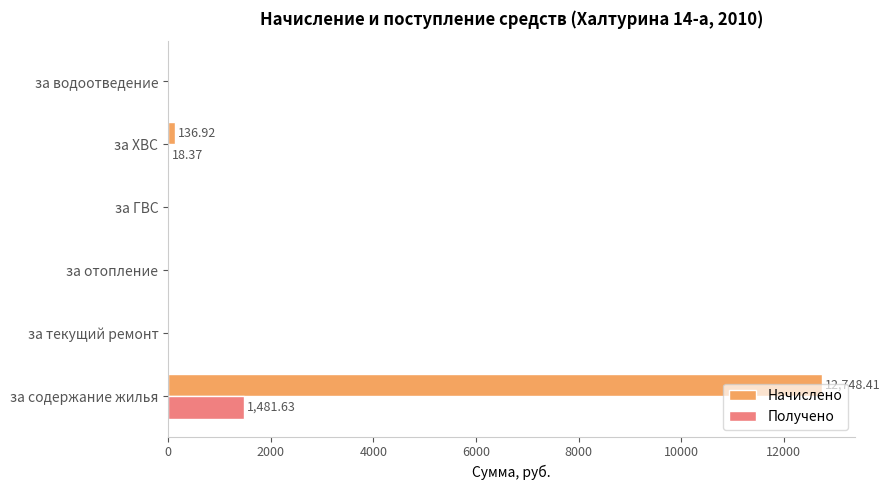

What is the total value across all series at за содержание жилья?

14230.0